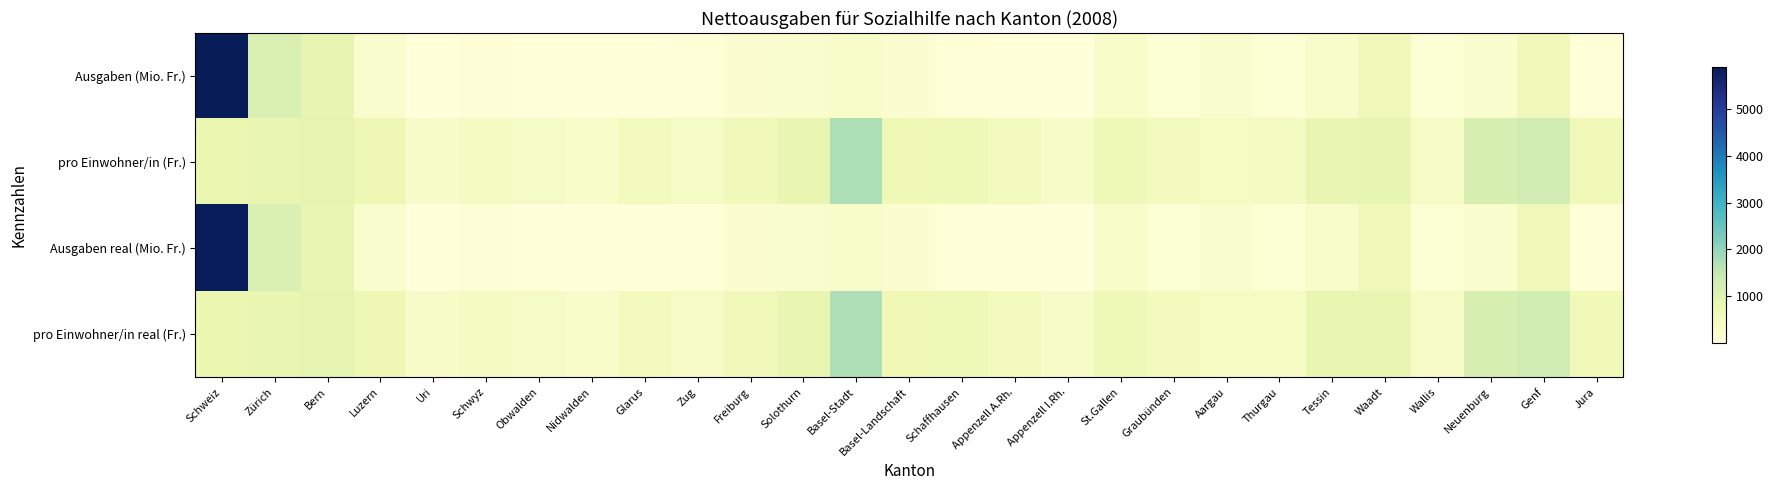

What is the difference between the highest and lowest values at Waadt?

270.3